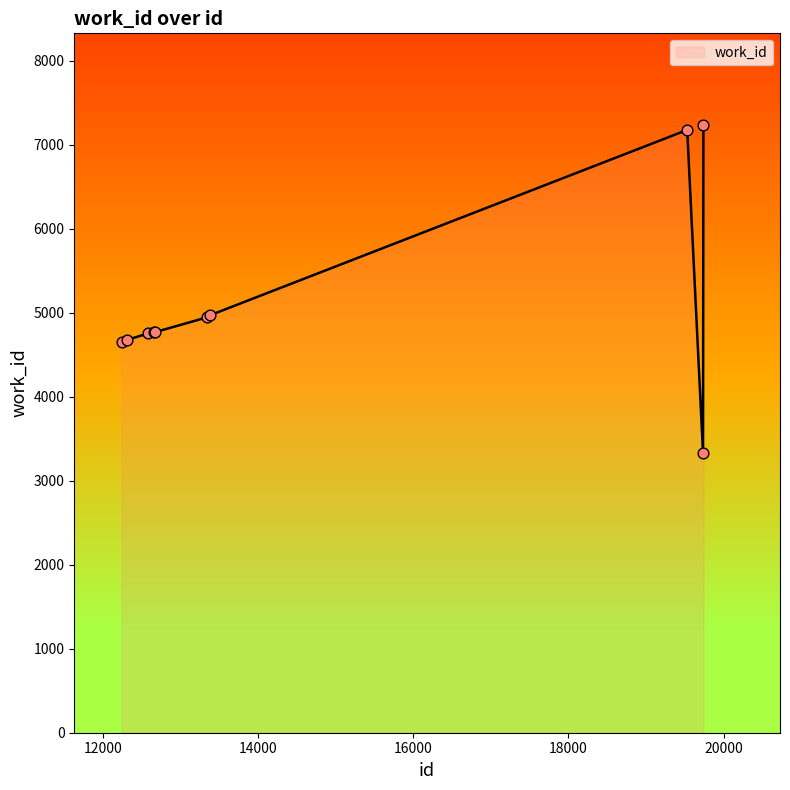

What is the smallest value displayed?

3330